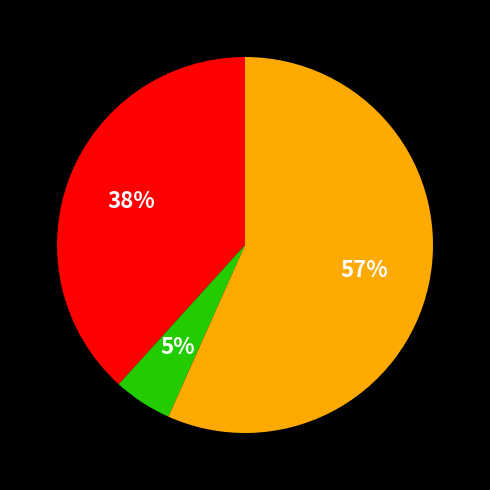

To the nearest percent, what is the difference between the largest and smallest slice percentages?

52%